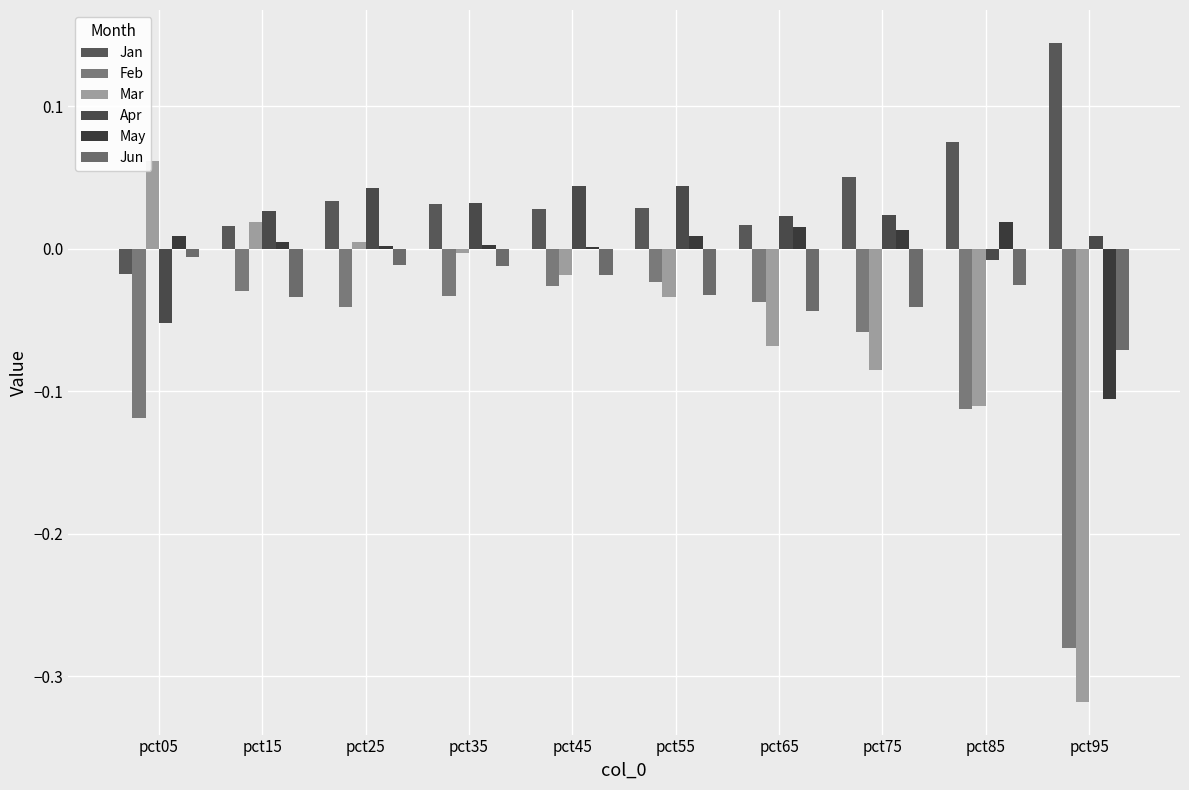

What are all the series names shown in the legend?

Jan, Feb, Mar, Apr, May, Jun